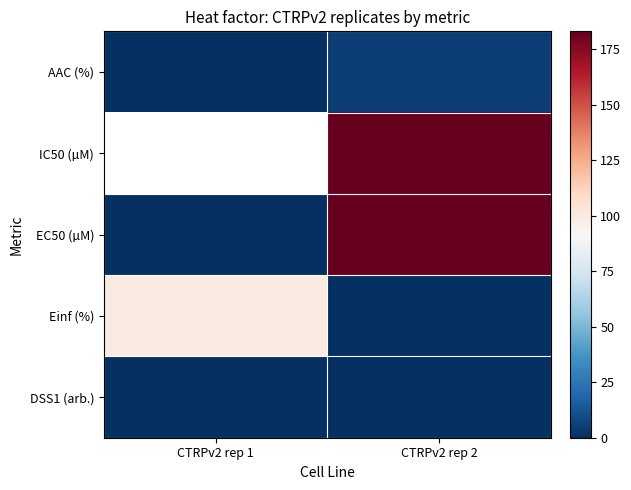

Which has a higher value, CTRPv2 rep 1 or CTRPv2 rep 2?

CTRPv2 rep 2